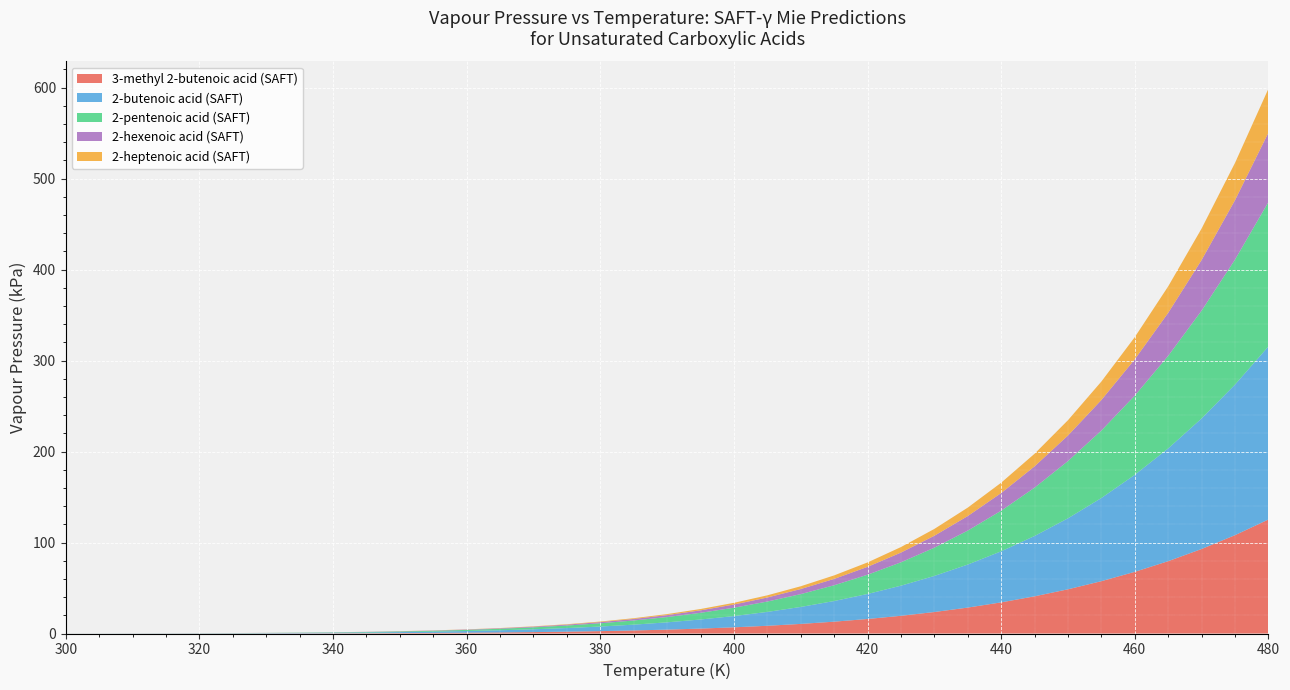

Reading left to right, what are all the values shown in this chart?

3-methyl 2-butenoic acid (SAFT): 0.0	0.0	0.0	0.0	0.1	0.1	0.1	0.2	0.3	0.4	0.5	0.7	0.9	1.2	1.5	2.0	2.6	3.3	4.3	5.4	6.8	8.5	10.5	13.0	16.0	19.5	23.6	28.5	34.2	40.9	48.6	57.5	67.8	79.5	92.9	108.1	125.3
2-butenoic acid (SAFT): 0.0	0.1	0.1	0.1	0.2	0.2	0.3	0.4	0.6	0.8	1.1	1.4	1.8	2.4	3.1	4.0	5.1	6.4	8.0	10.0	12.4	15.2	18.6	22.7	27.5	33.1	39.7	47.3	56.1	66.3	78.0	91.4	106.6	123.9	143.5	165.5	190.2
2-pentenoic acid (SAFT): 0.0	0.0	0.0	0.1	0.1	0.1	0.2	0.3	0.4	0.5	0.7	0.9	1.2	1.6	2.1	2.8	3.6	4.6	5.8	7.3	9.2	11.4	14.1	17.3	21.2	25.7	31.1	37.3	44.6	53.1	62.9	74.2	87.1	101.8	118.5	137.4	158.7
2-hexenoic acid (SAFT): 0.0	0.0	0.0	0.0	0.0	0.0	0.1	0.1	0.1	0.2	0.2	0.3	0.4	0.5	0.7	1.0	1.3	1.7	2.1	2.8	3.5	4.4	5.6	7.0	8.7	10.7	13.1	16.0	19.4	23.4	28.1	33.6	39.9	47.2	55.6	65.3	76.3
2-heptenoic acid (SAFT): 0.0	0.0	0.0	0.0	0.0	0.0	0.0	0.0	0.0	0.1	0.1	0.1	0.2	0.3	0.4	0.5	0.6	0.8	1.1	1.4	1.9	2.4	3.0	3.9	4.8	6.1	7.5	9.3	11.4	13.9	16.8	20.3	24.4	29.1	34.6	40.9	48.2